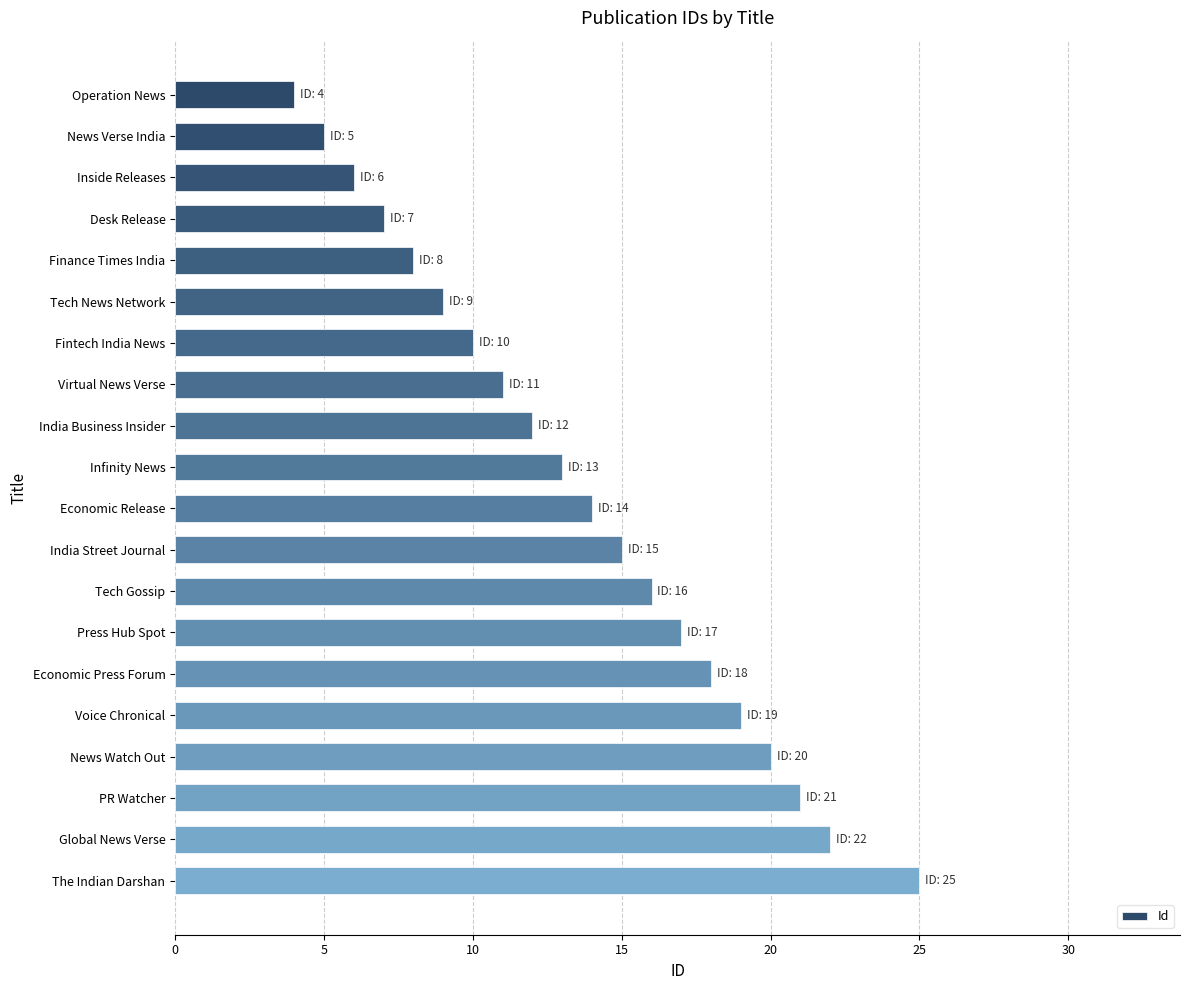

The value at Economic Press Forum is 18. True or false?

True